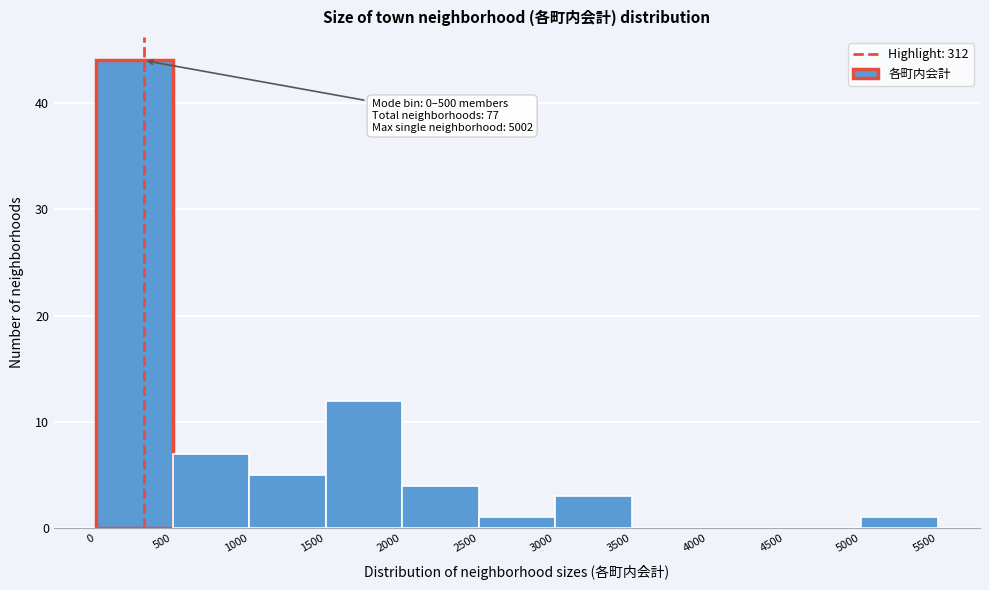

Which range on the x-axis has the tallest bar?

0 to 500